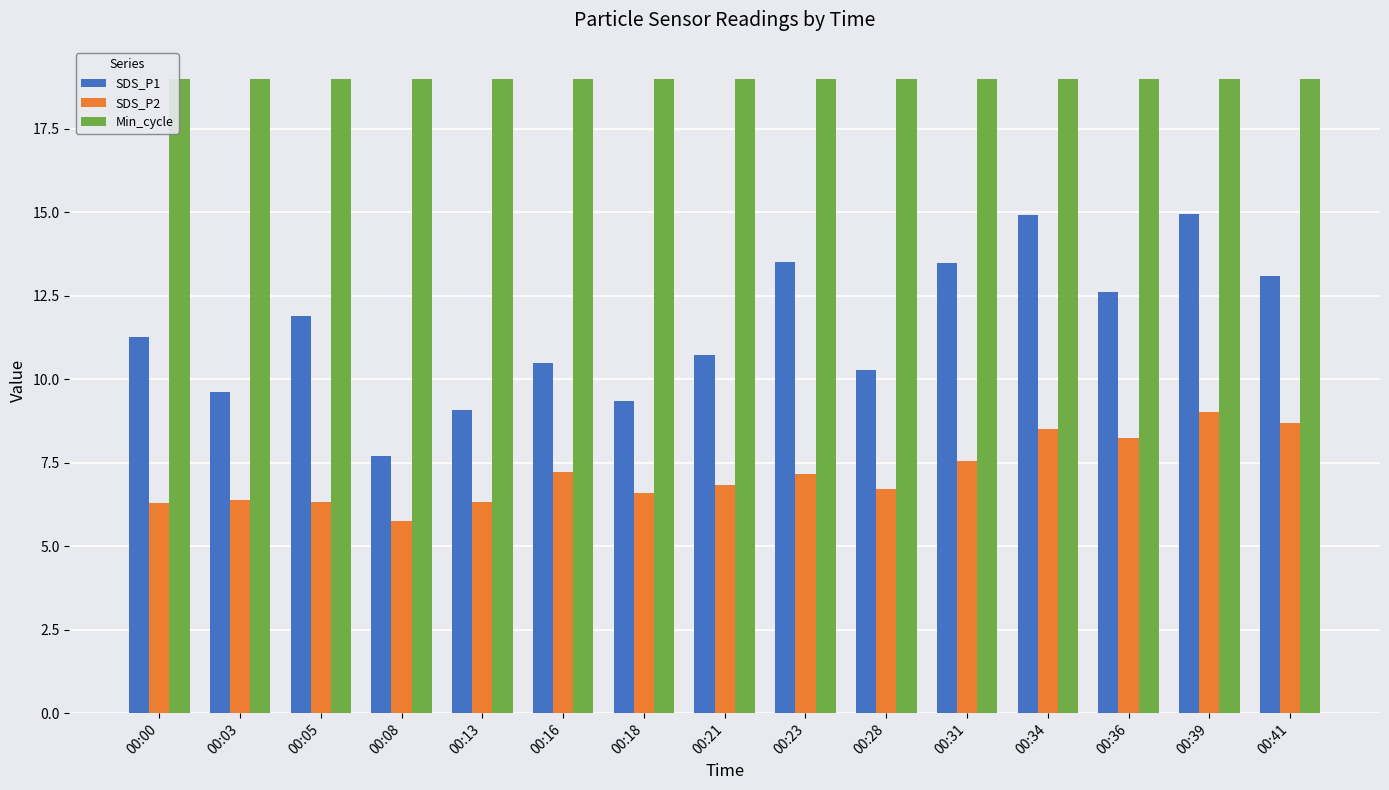

Is it true that Min_cycle equals 11.5 at 00:13?

False